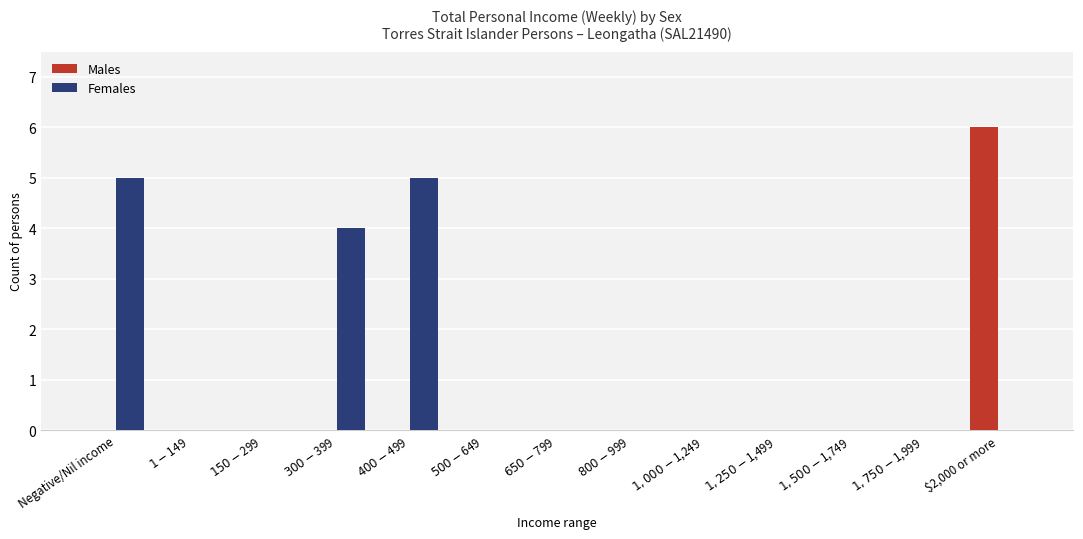

Is it true that Males equals 6 at $2,000 or more?

True